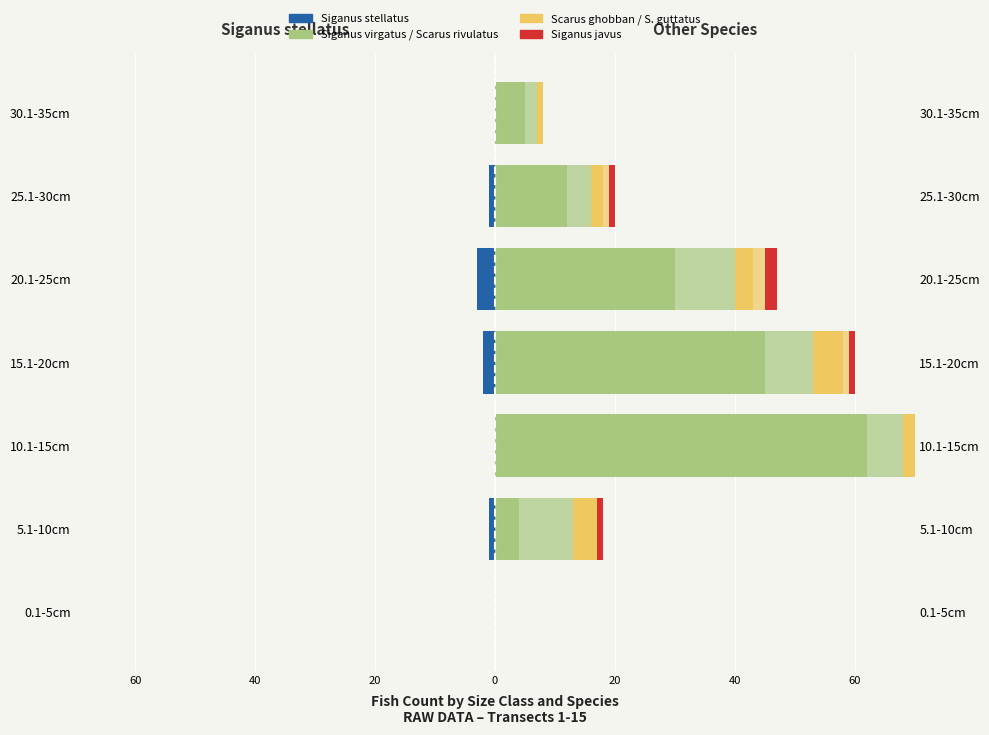

What is the difference between the Scarus ghobban values at 20.1-25cm and 0.1-5cm?

3